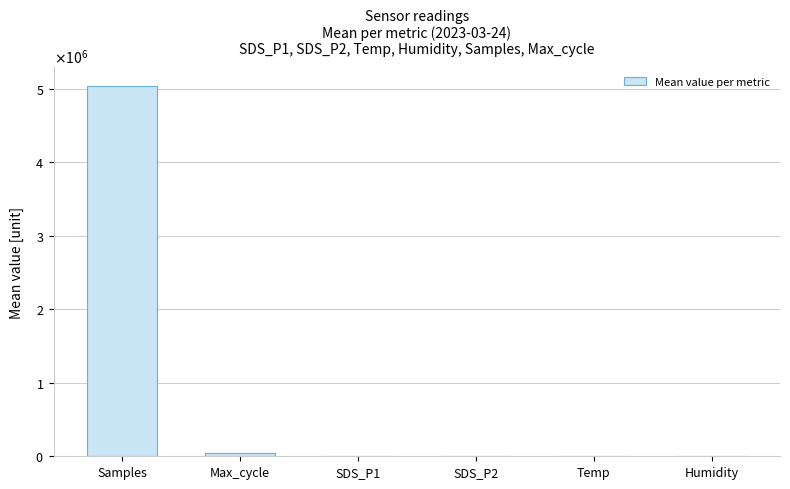

What is the label of the 4th bar from the right?

SDS_P1